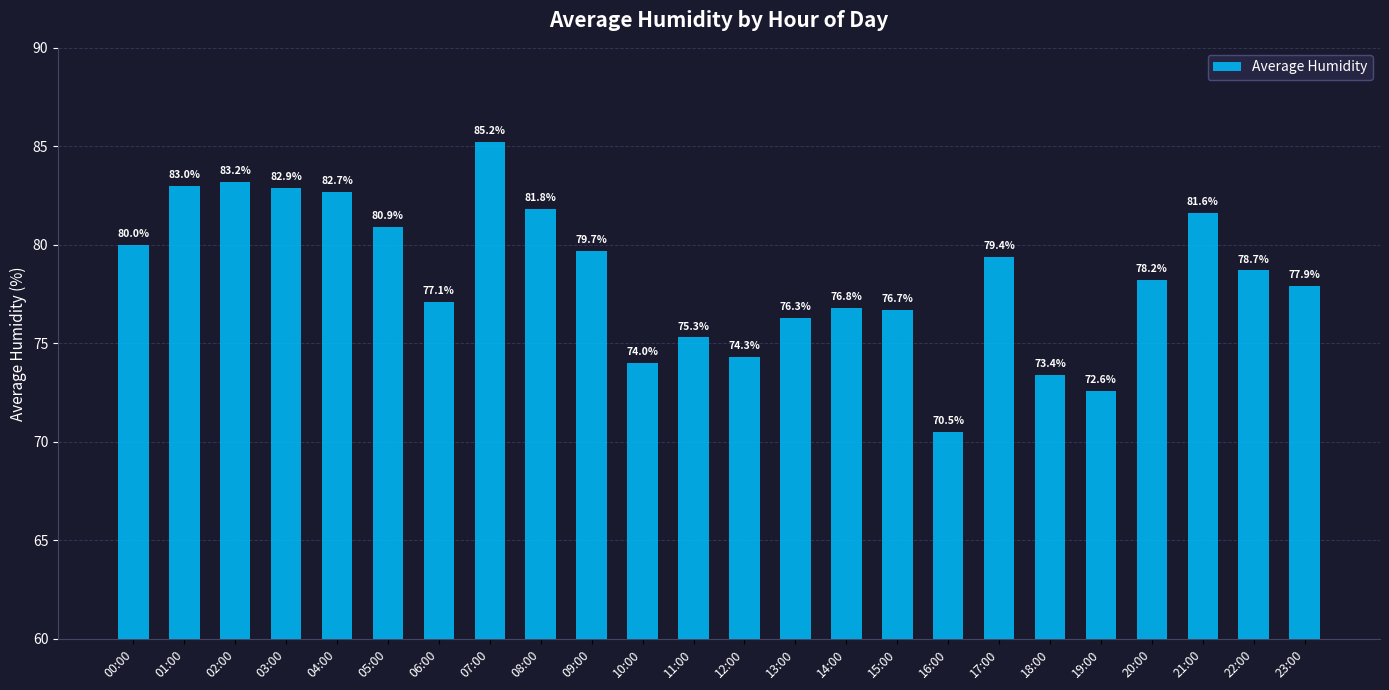

How many data points does each series have?

24